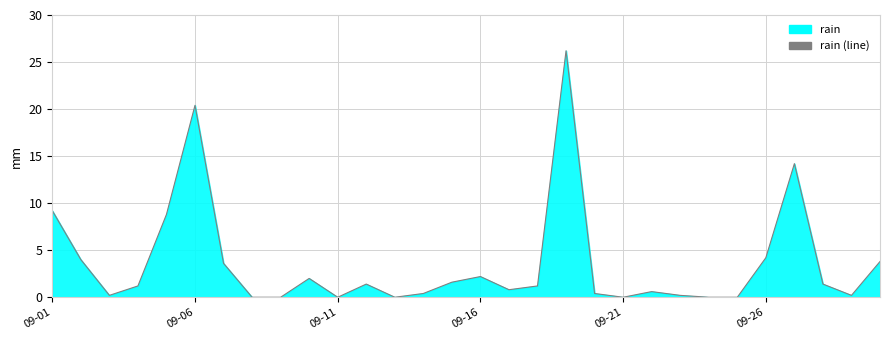

True or false: the data shows 7.1 at 18.

False